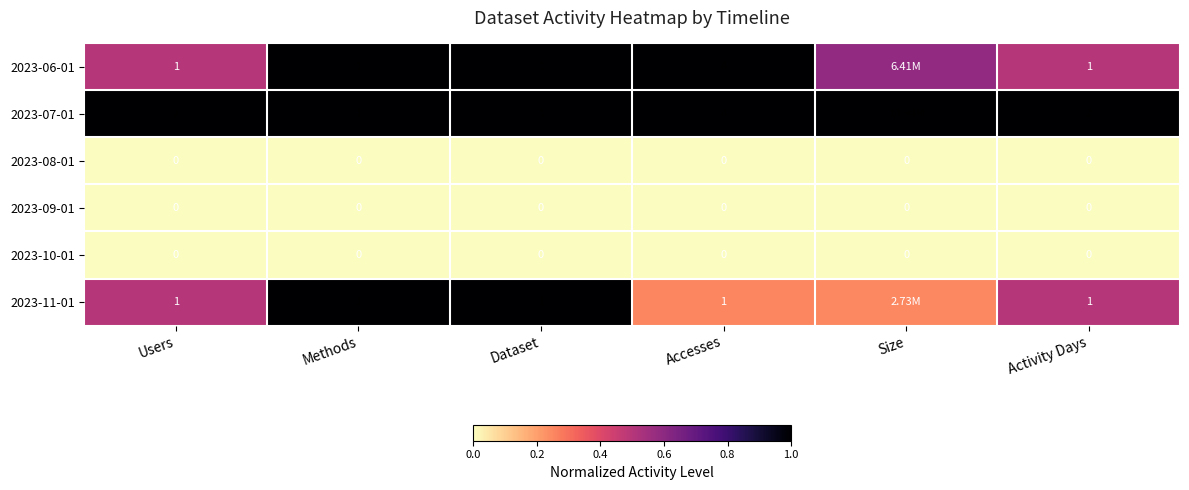

What is the maximum value shown in the chart?

1.0